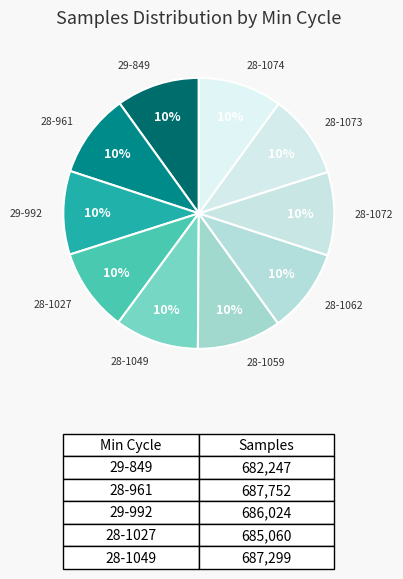

Is it true that 28-1072 is 16% of the pie?

False